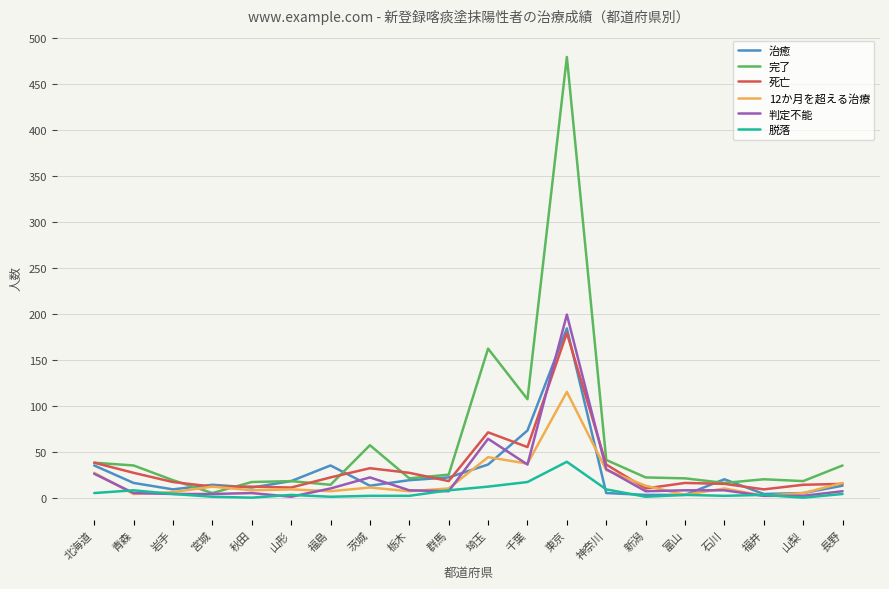

What is the average value of the 12か月を超える治療 series?

19